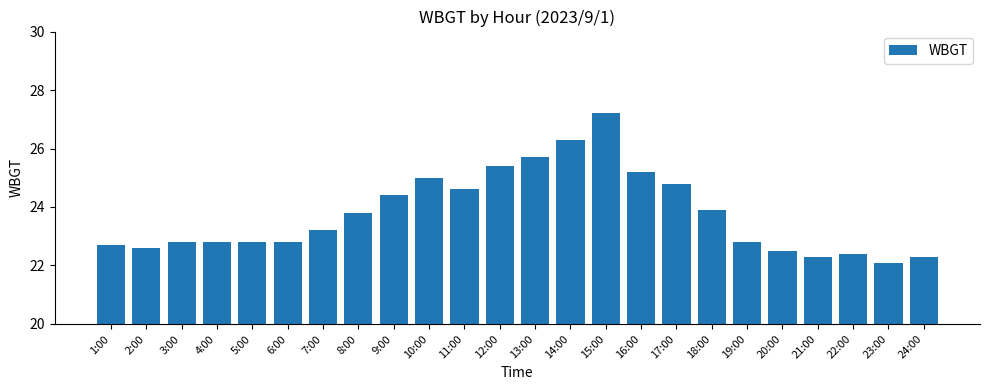

Which category has the lowest value across all series?

23:00